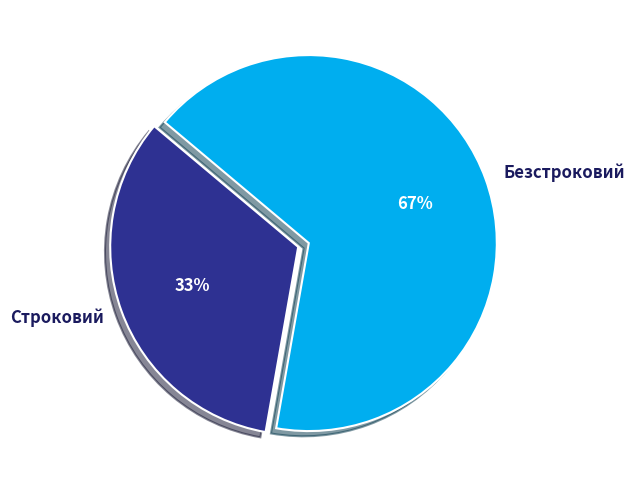

To the nearest percent, what is the combined percentage of Безстроковий and Строковий?

100%